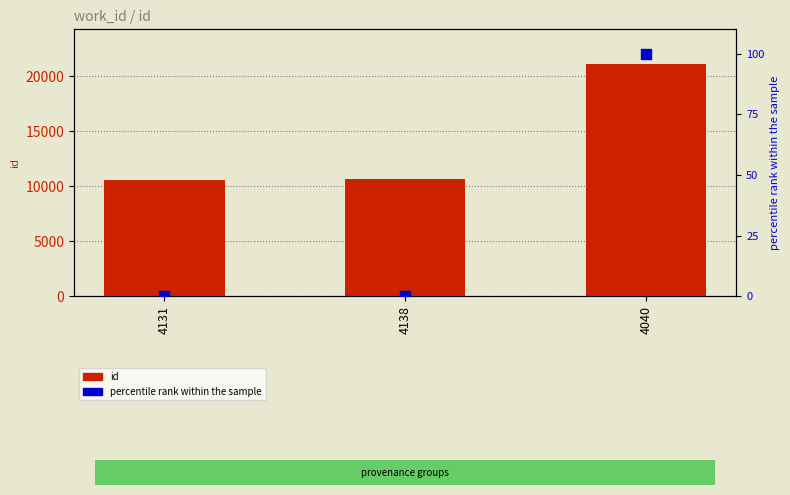

At which category is the sum across all series the highest?

4040